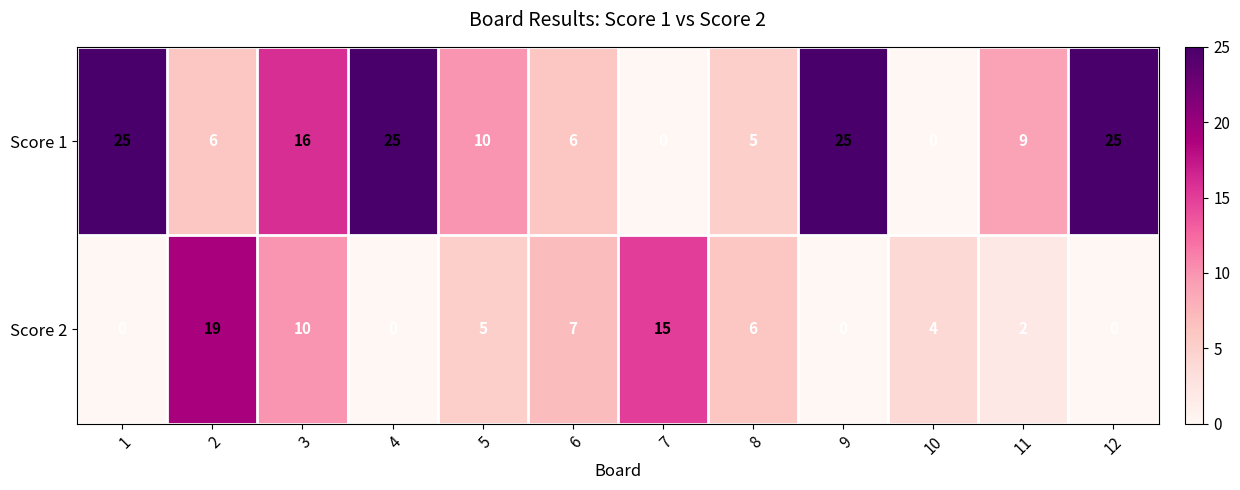

True or false: Score 2 has a value of 10 at 3.

True